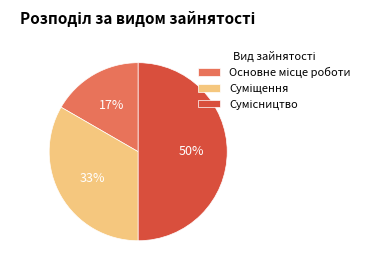

To the nearest percent, what is the difference between the largest and smallest slice percentages?

33%